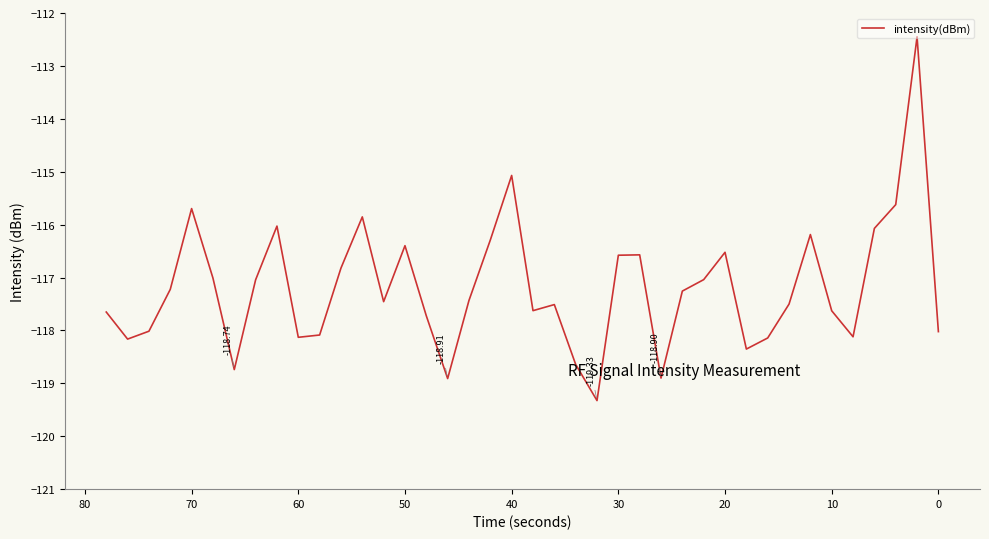

What is the difference between the maximum and minimum values?

6.9